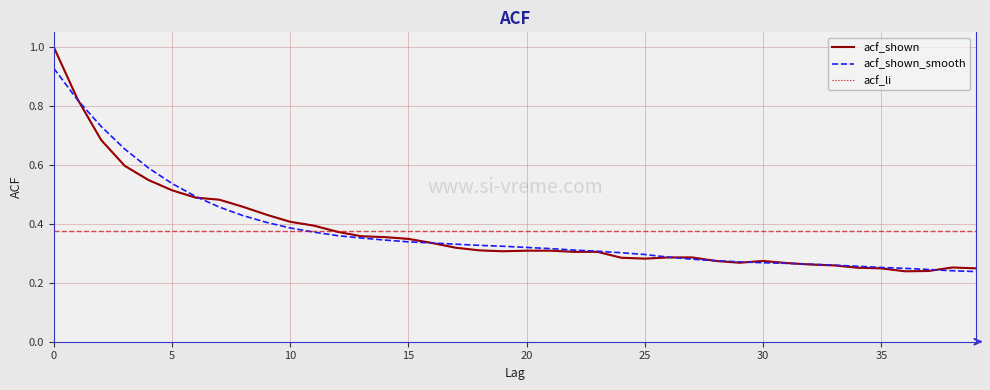

What is the greatest value displayed?

1.0